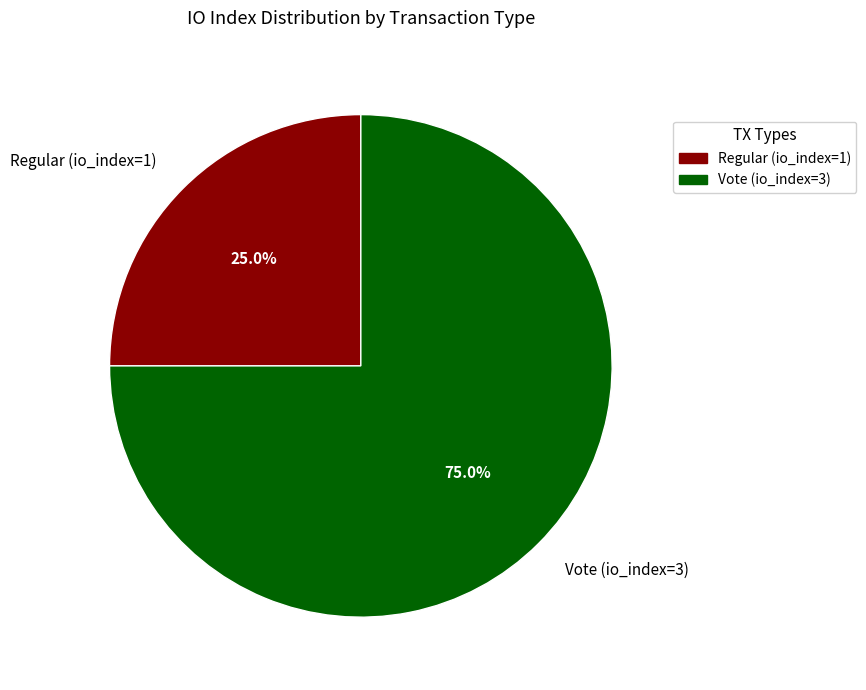

Between Vote (io_index=3) and Regular (io_index=1), which is larger?

Vote (io_index=3)